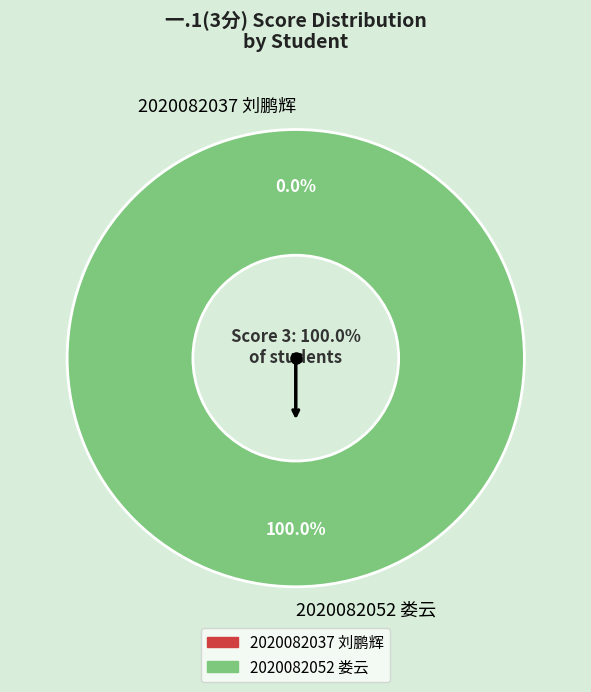

Is there a majority slice in this chart?

Yes